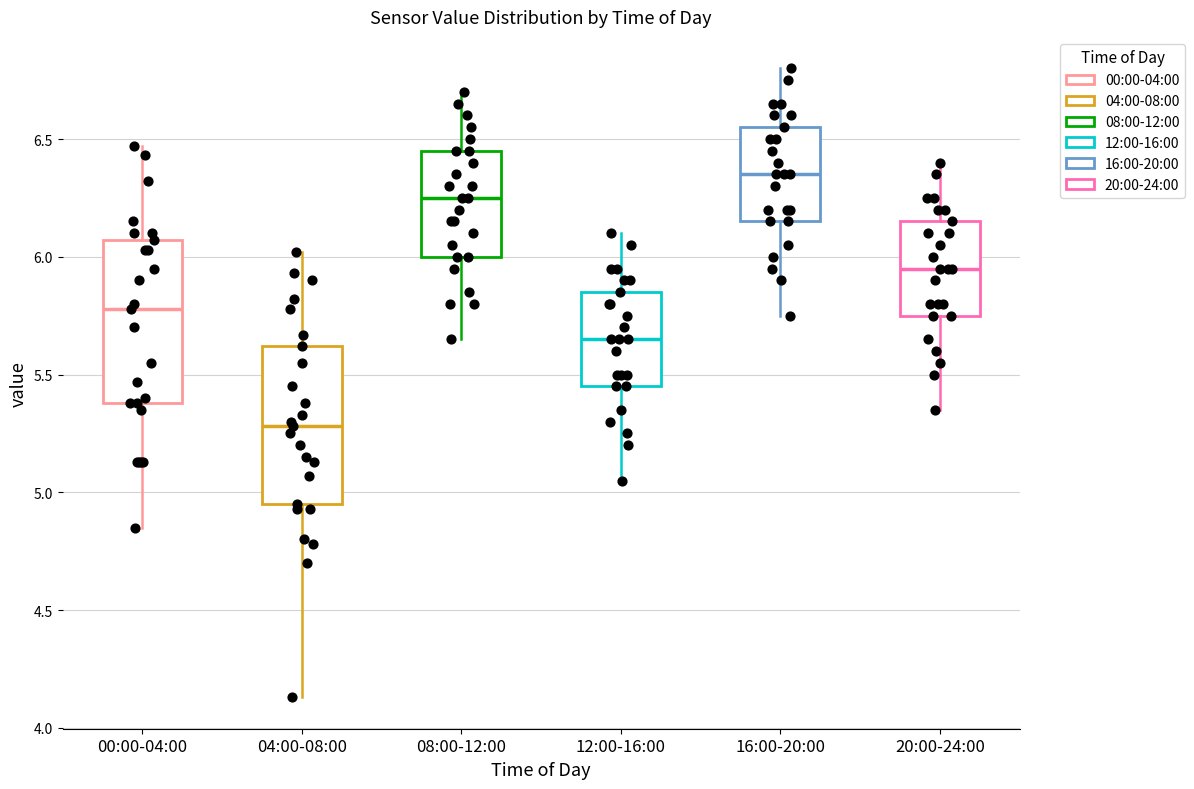

Where is the upper edge of the box for 00:00-04:00 on the y-axis? The values are not printed on the chart, so give them approximately, as read against the axis.

6.05